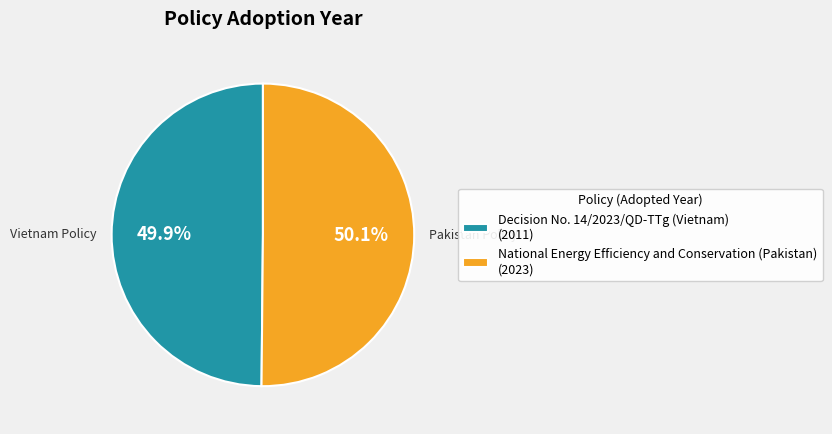

Combined, do Decision No. 14/2023/QD-TTg (Vietnam) (2011) and National Energy Efficiency and Conservation (Pakistan) (2023) account for over 50%?

Yes